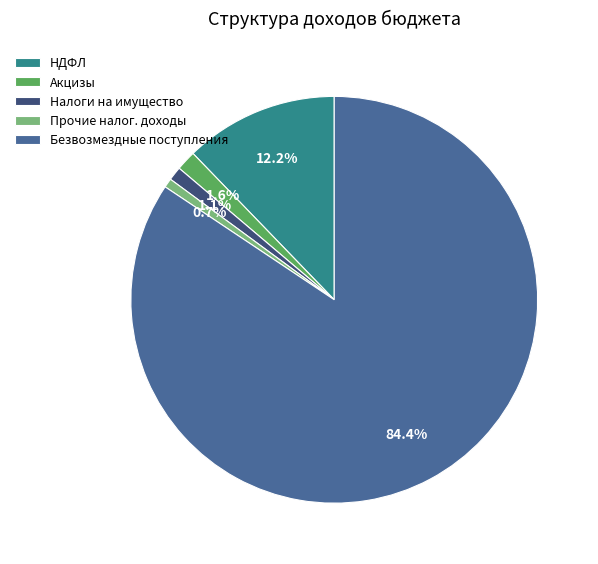

What percentage is NOT represented by НДФЛ?

87.8%